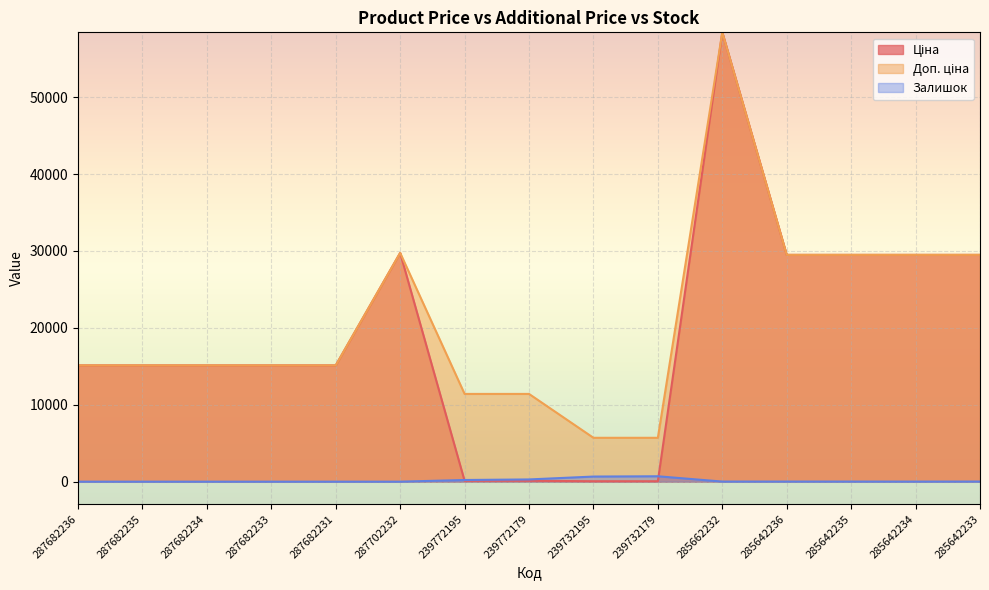

What position from the right is 285642233?

1